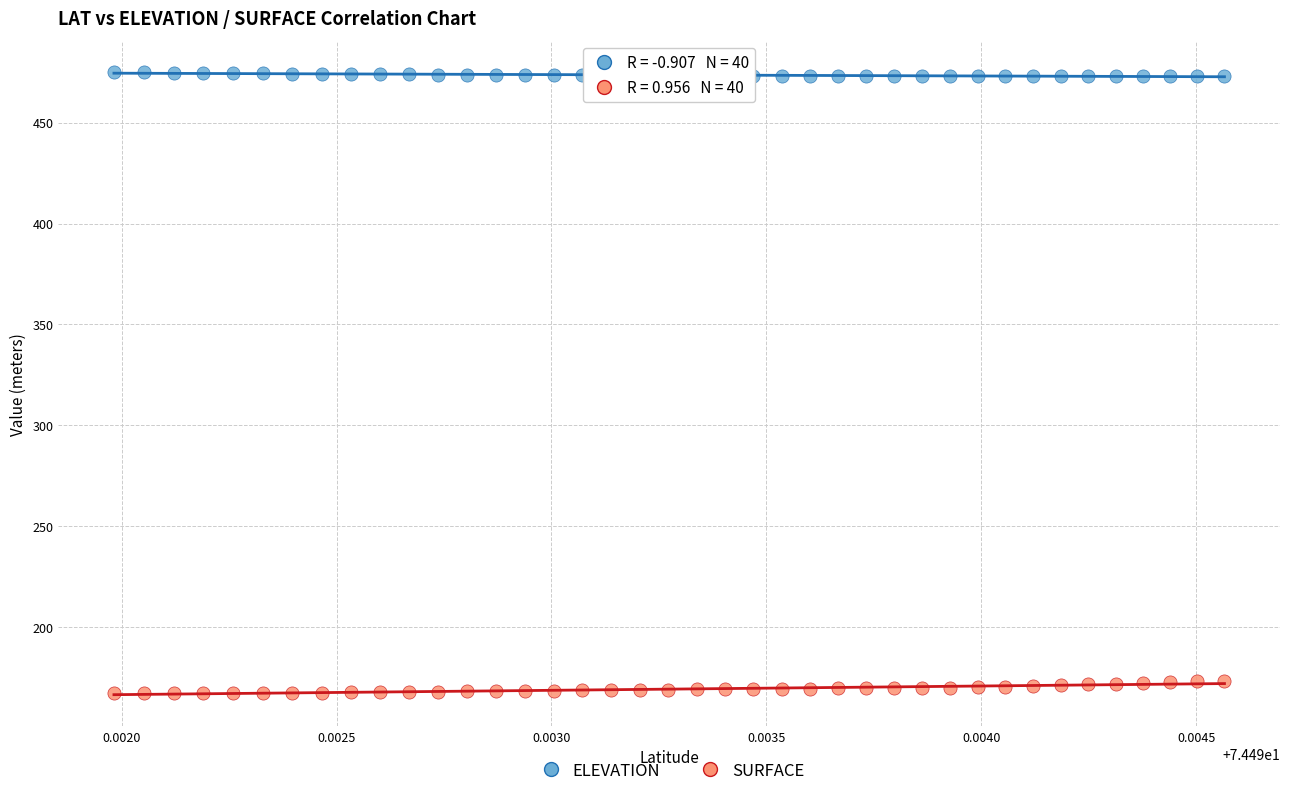

Across all data points, what is the range of Y values (max minus min)?

307.6